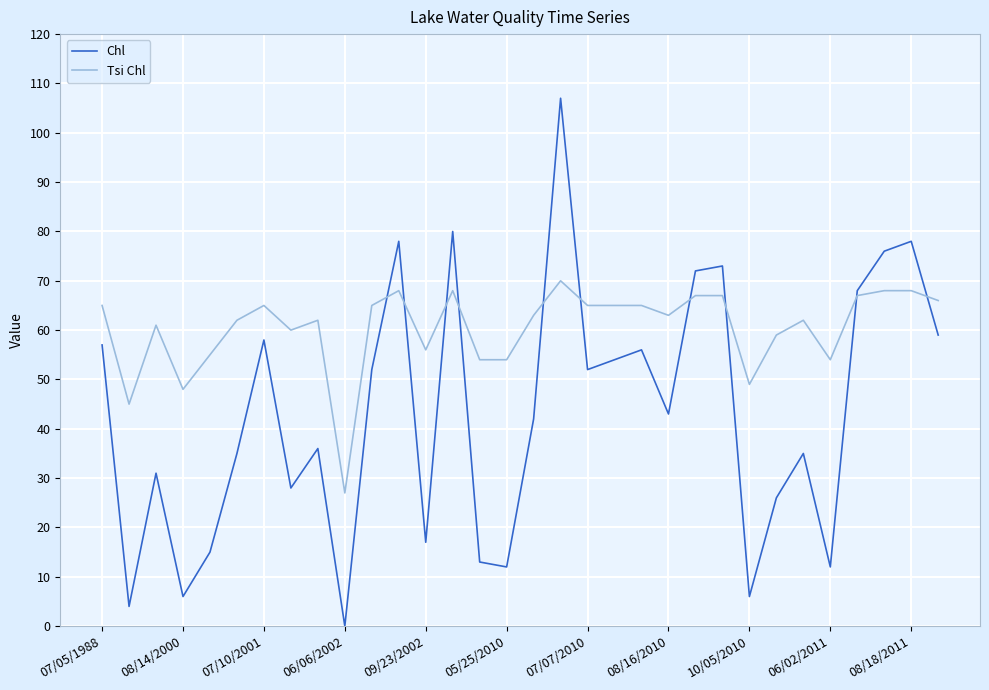

What is the maximum value for Chl?

107